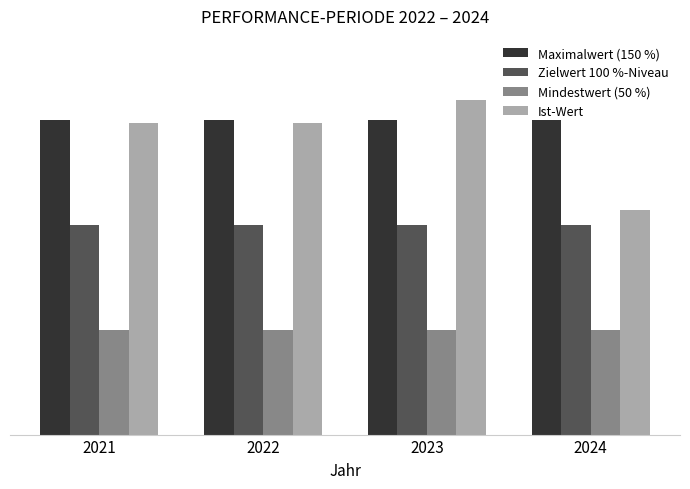

What is the total value across all series at 2023?

91.8